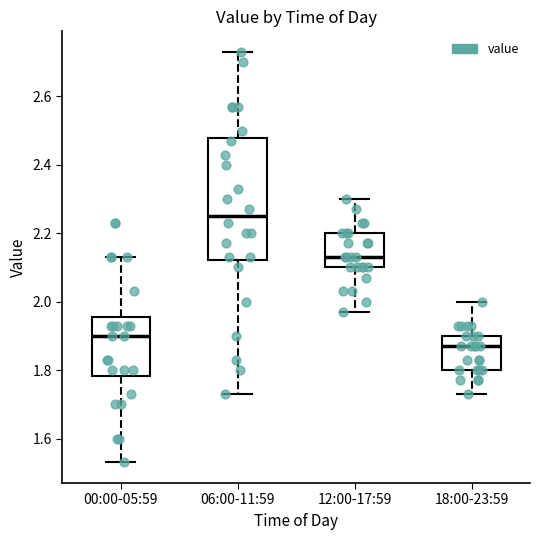

Comparing the boxes themselves (not the whiskers), which one is the tallest?

06:00-11:59